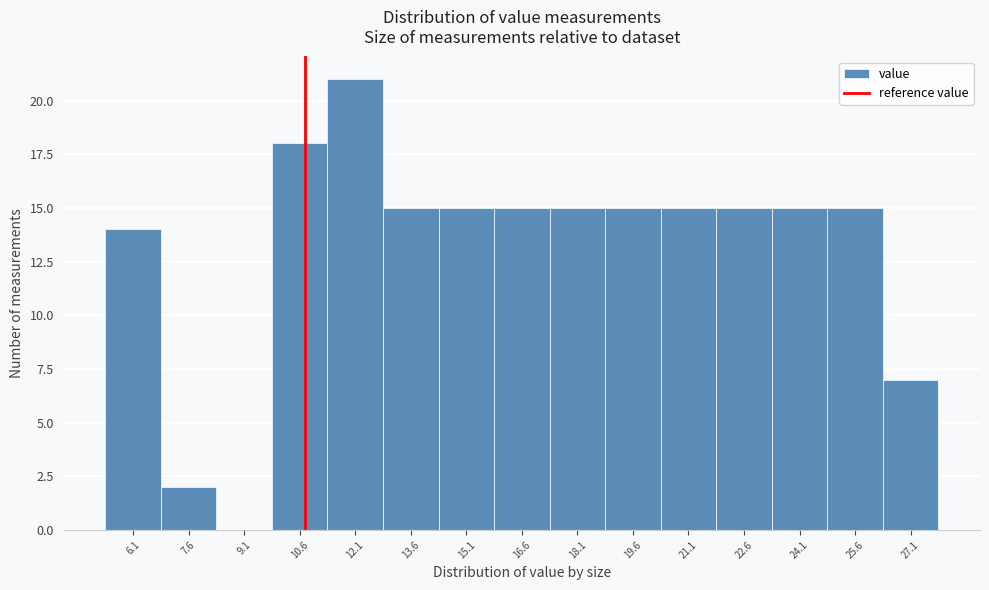

Reading right to left, extract all data points from this chart.

27.1=7	25.6=15	24.1=15	22.6=15	21.1=15	19.6=15	18.1=15	16.6=15	15.1=15	13.6=15	12.1=21	10.6=18	9.1=0	7.6=2	6.1=14